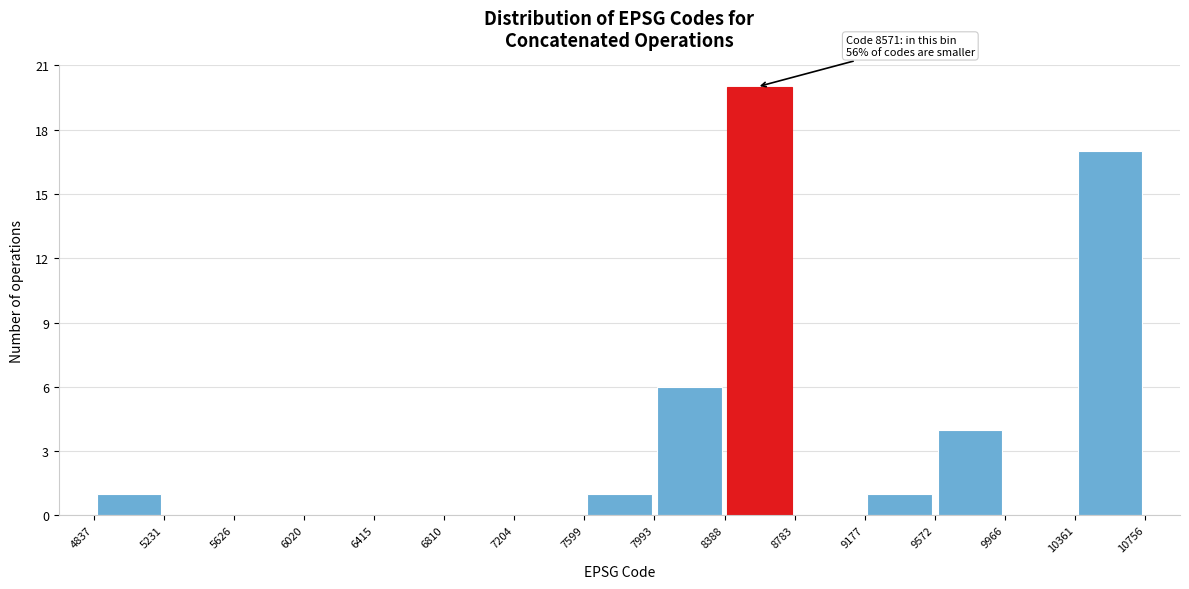

Over which range of the x-axis is the bar tallest?

8388 to 8783